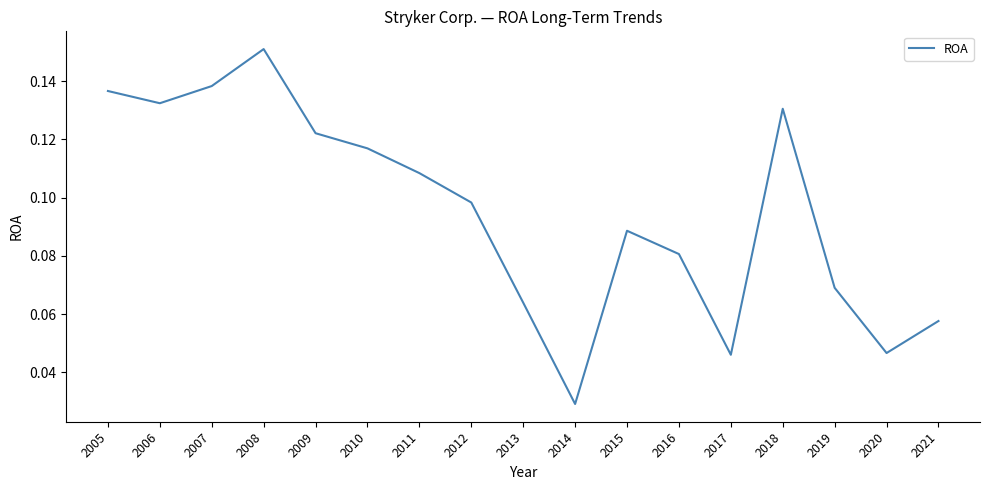

True or false: the data has more than 0 interior local peaks.

True